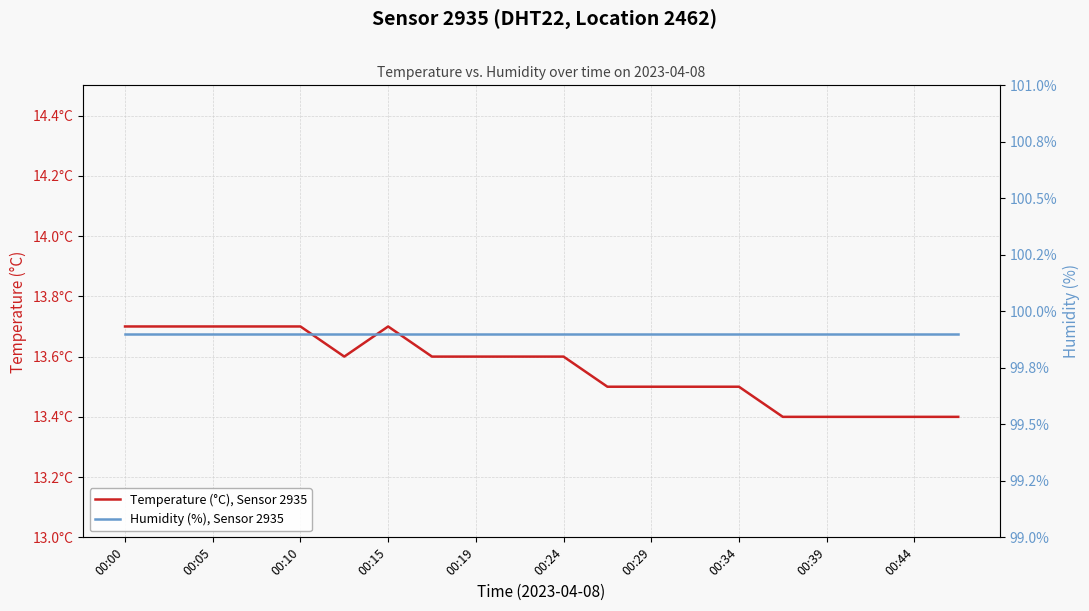

True or false: Temperature (°C), Sensor 2935 and Humidity (%), Sensor 2935 cross at least once.

False